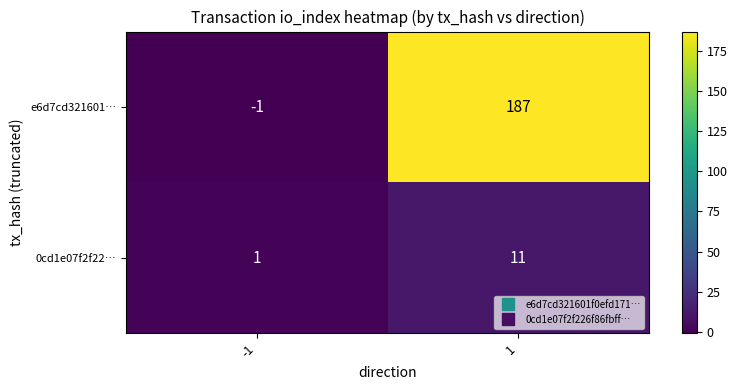

Which series has the largest total across all categories?

e6d7cd321601…